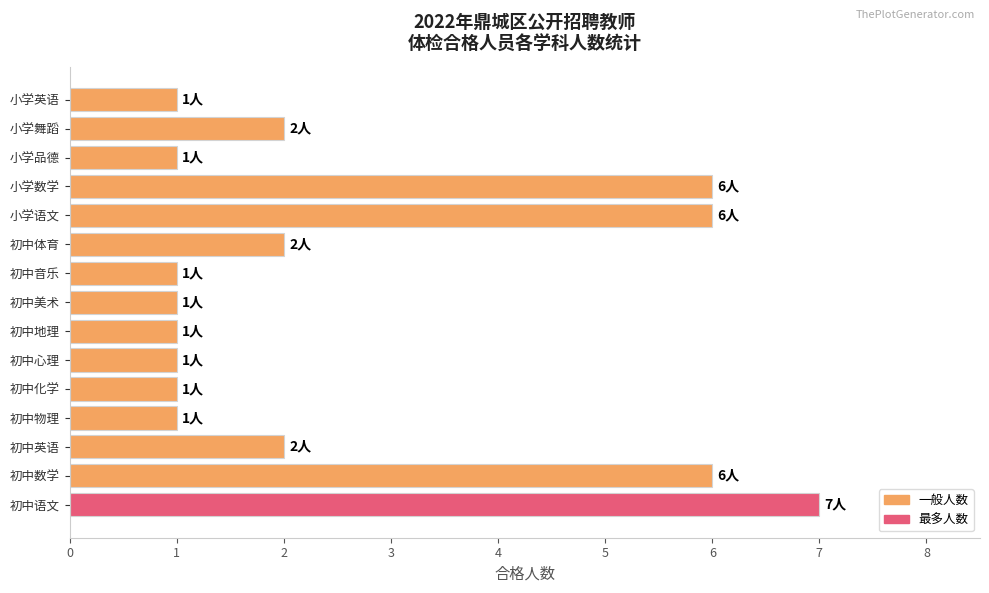

What is the value of the 7th bar from the left?

1